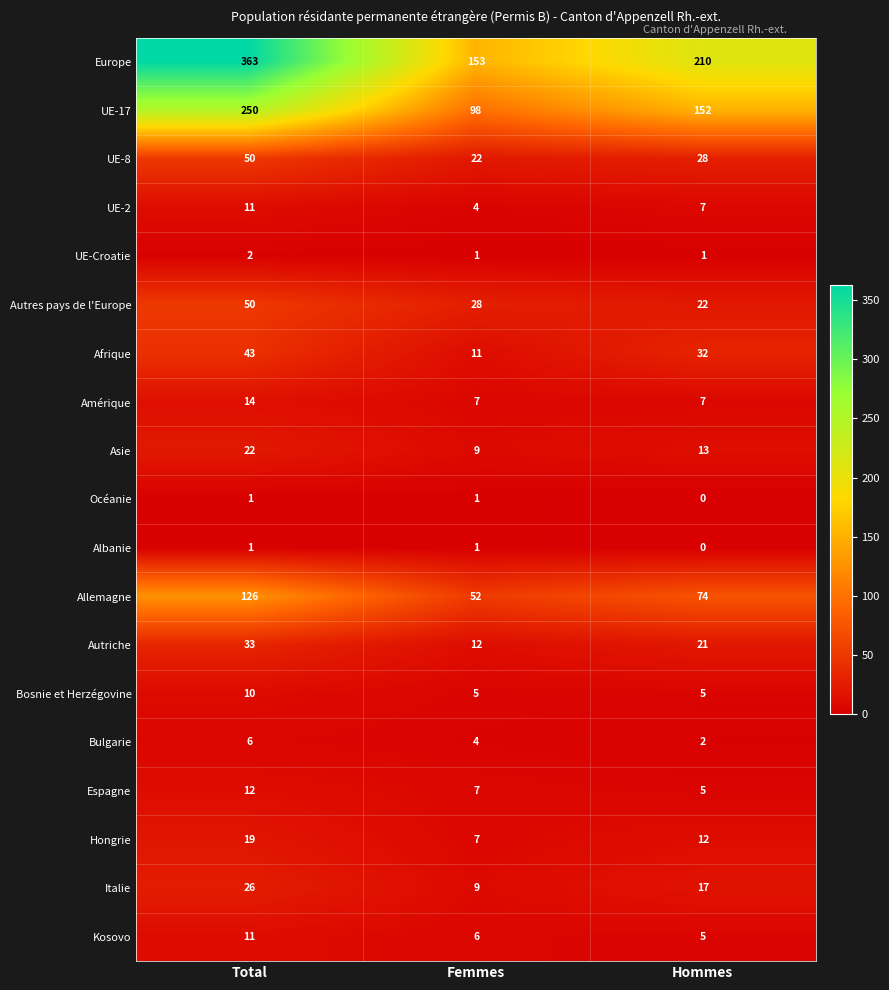

List the labels in order of Allemagne value, smallest first.

Femmes, Hommes, Total